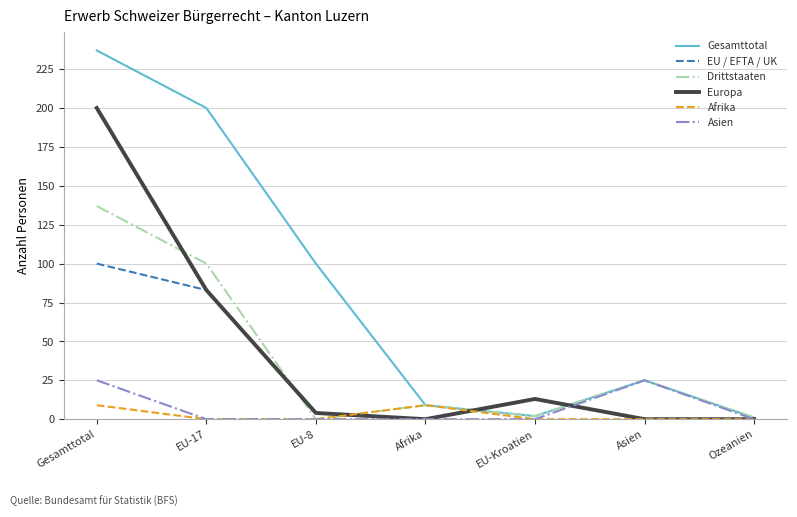

Where is Gesamttotal nearest to the value 119?

EU-8